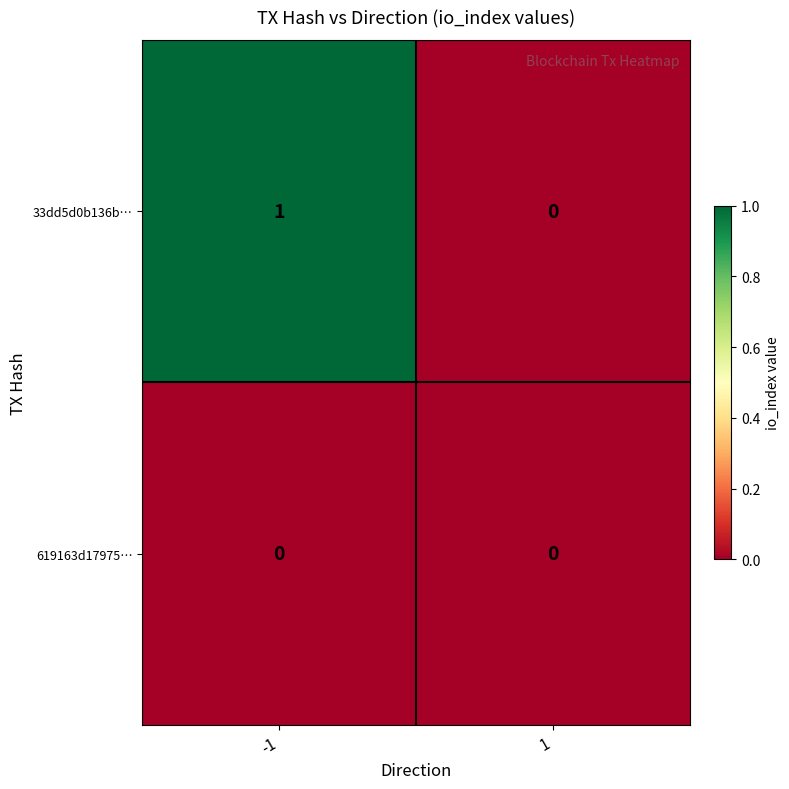

Rank the series at -1 from highest to lowest value.

33dd5d0b136b…, 619163d17975…